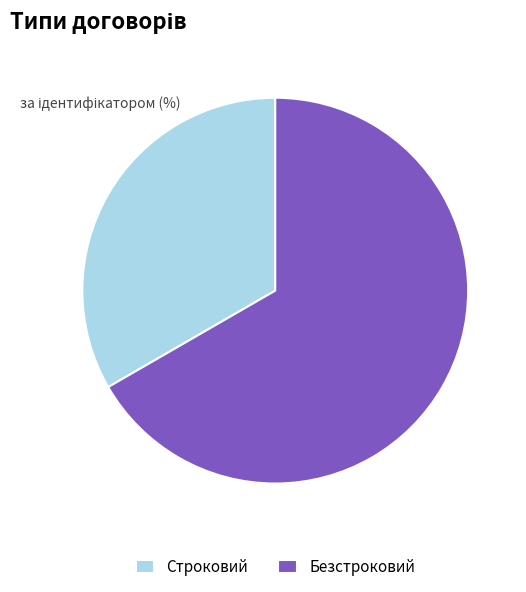

Which category accounts for the majority?

Безстроковий